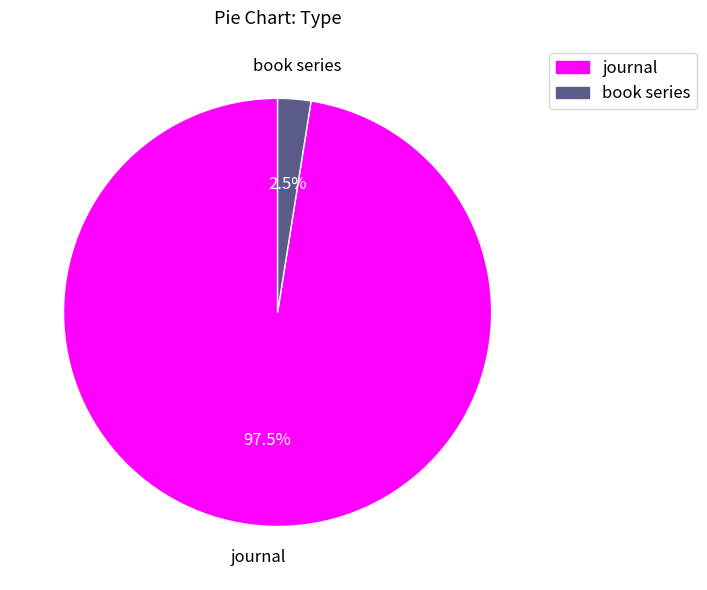

Which has a higher value, journal or book series?

journal